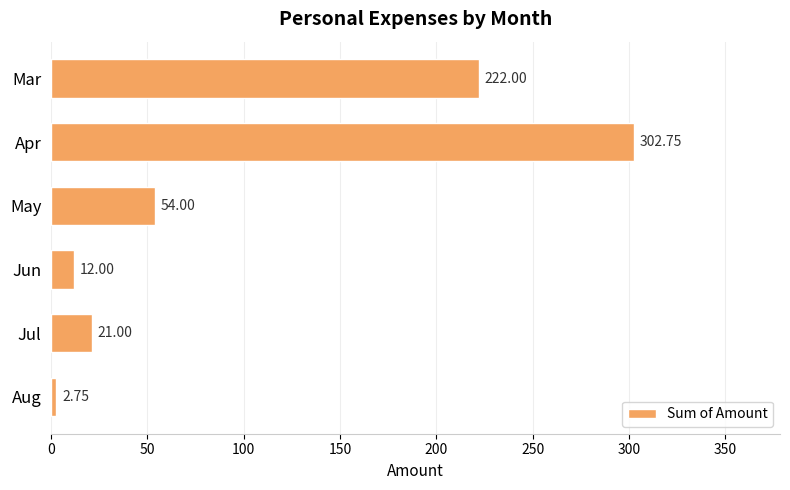

Which label corresponds to the smallest value in the chart?

Aug